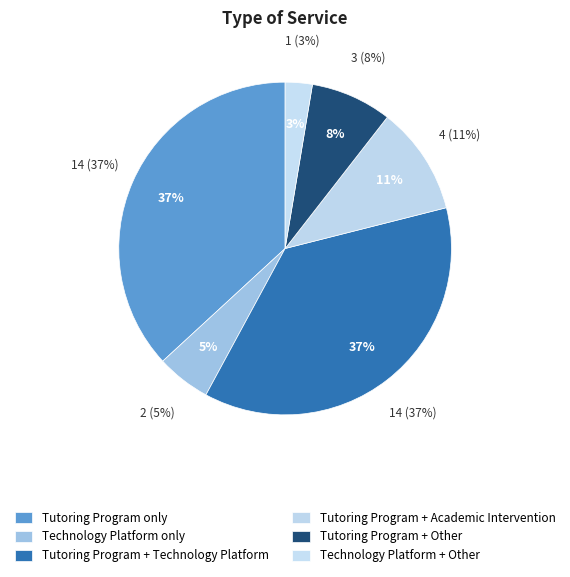

Combined, do Academic Intervention and Tutoring Program account for over 50%?

No